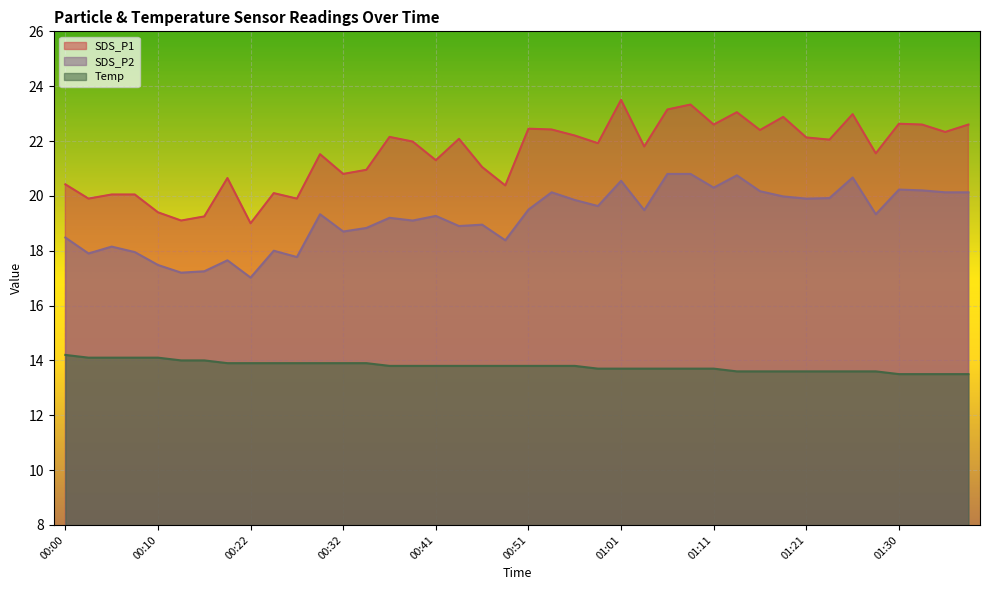

What is the total value across all series at 00:54?

56.4